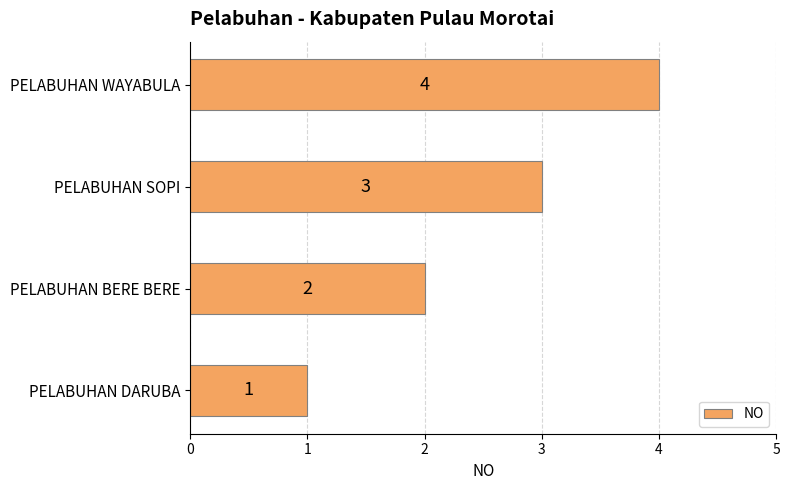

What is the maximum value shown in the chart?

4